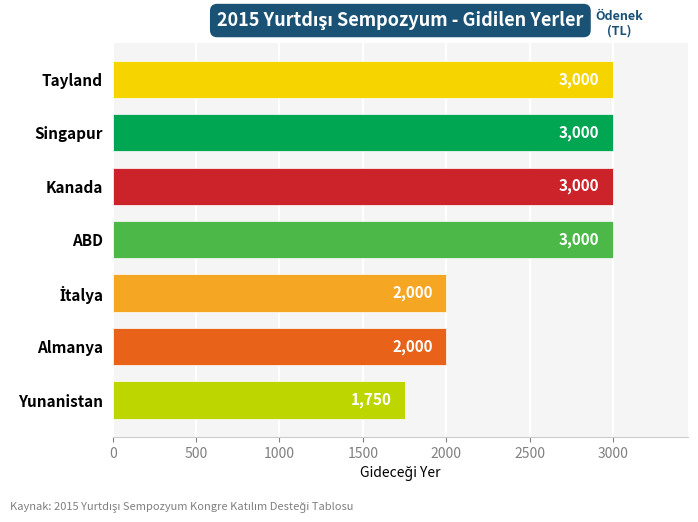

Which category has the lowest value across all series?

Yunanistan